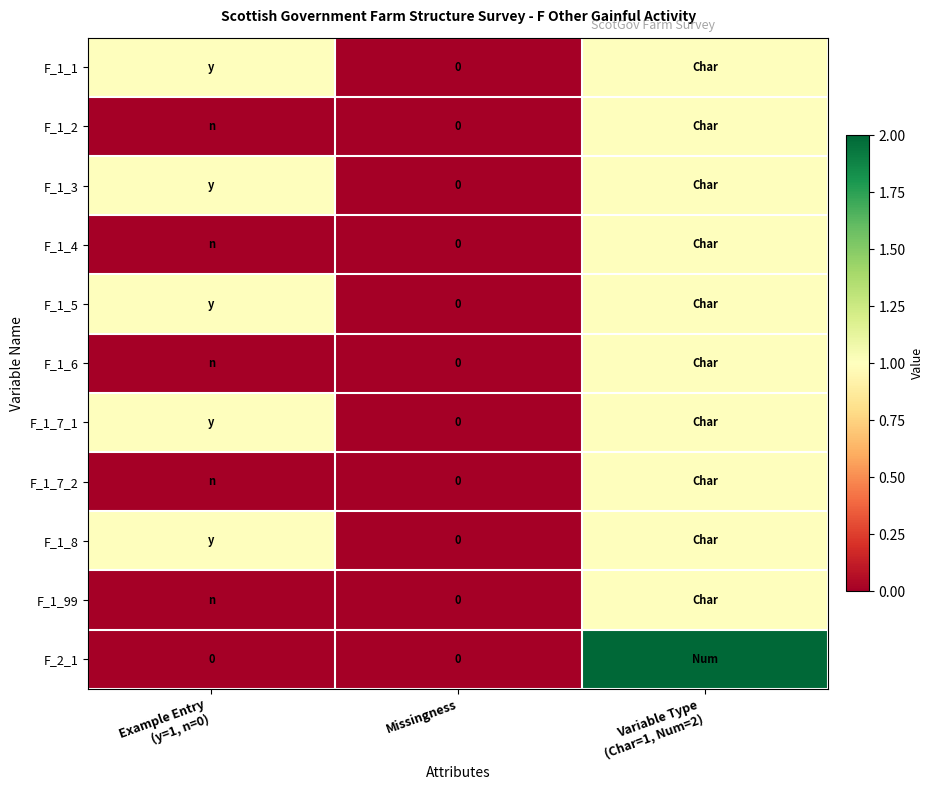

At which category does the chart reach its minimum across all series?

Missingness